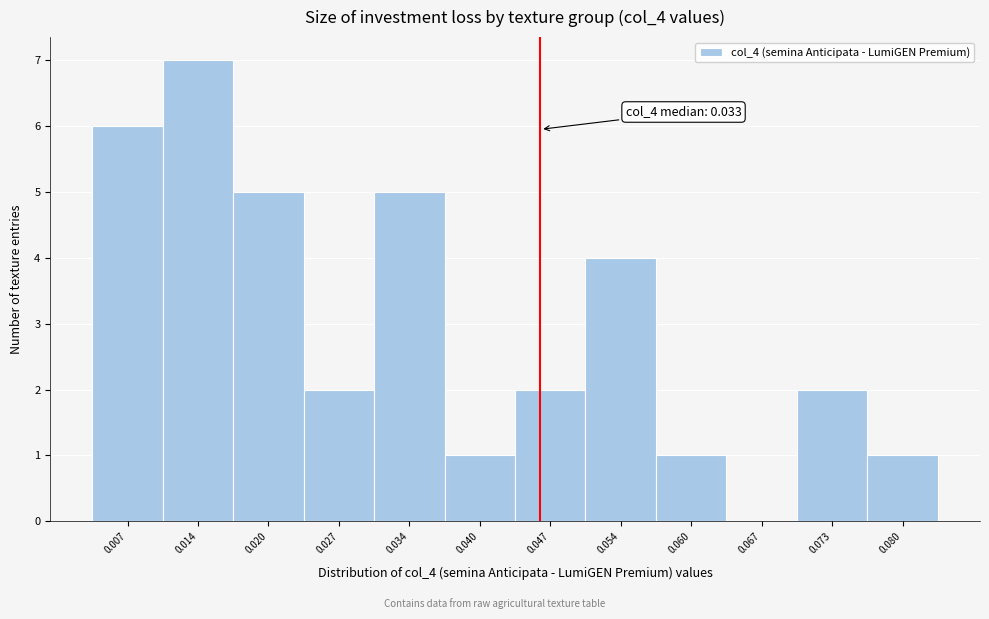

Over which range of the x-axis is the bar tallest?

0.011 to 0.017